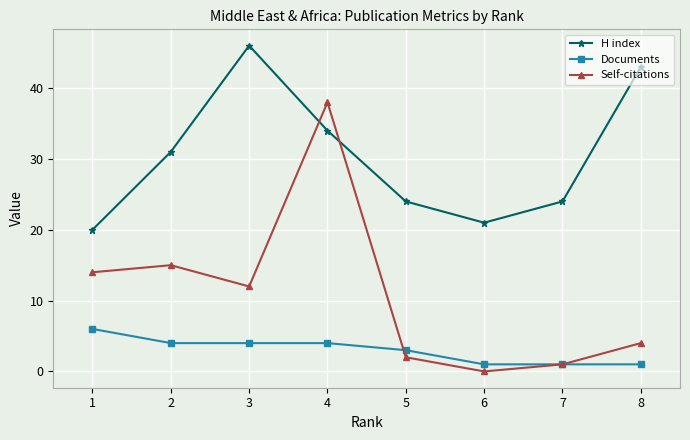

Reading left to right, extract all data points from this chart.

H index: 20	31	46	34	24	21	24	43
Documents: 6	4	4	4	3	1	1	1
Self-citations: 14	15	12	38	2	0	1	4